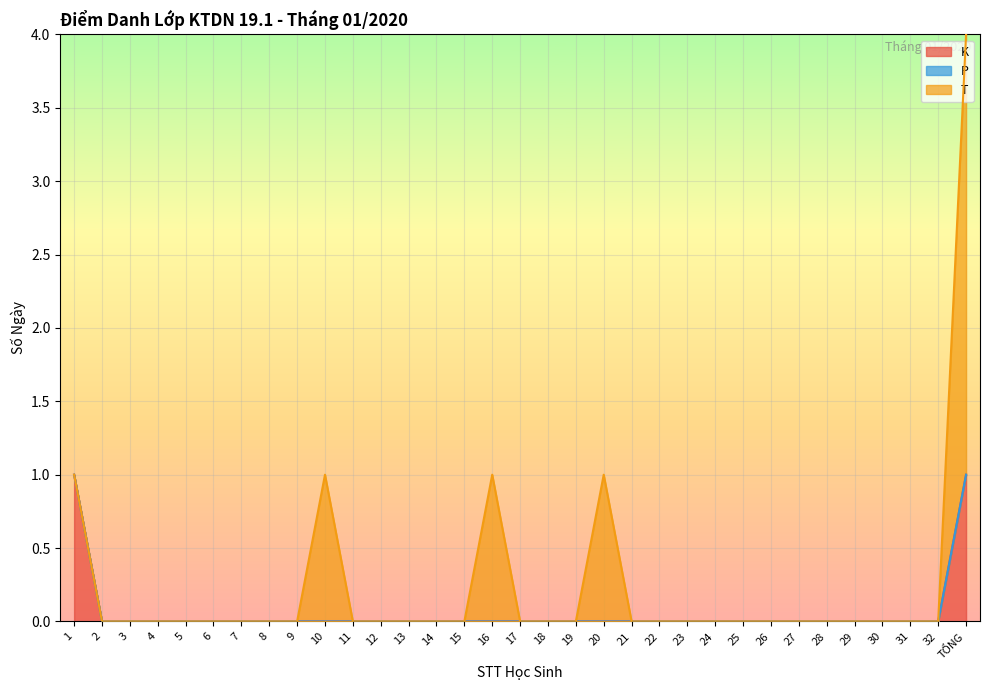

Which series has the largest total across all categories?

T